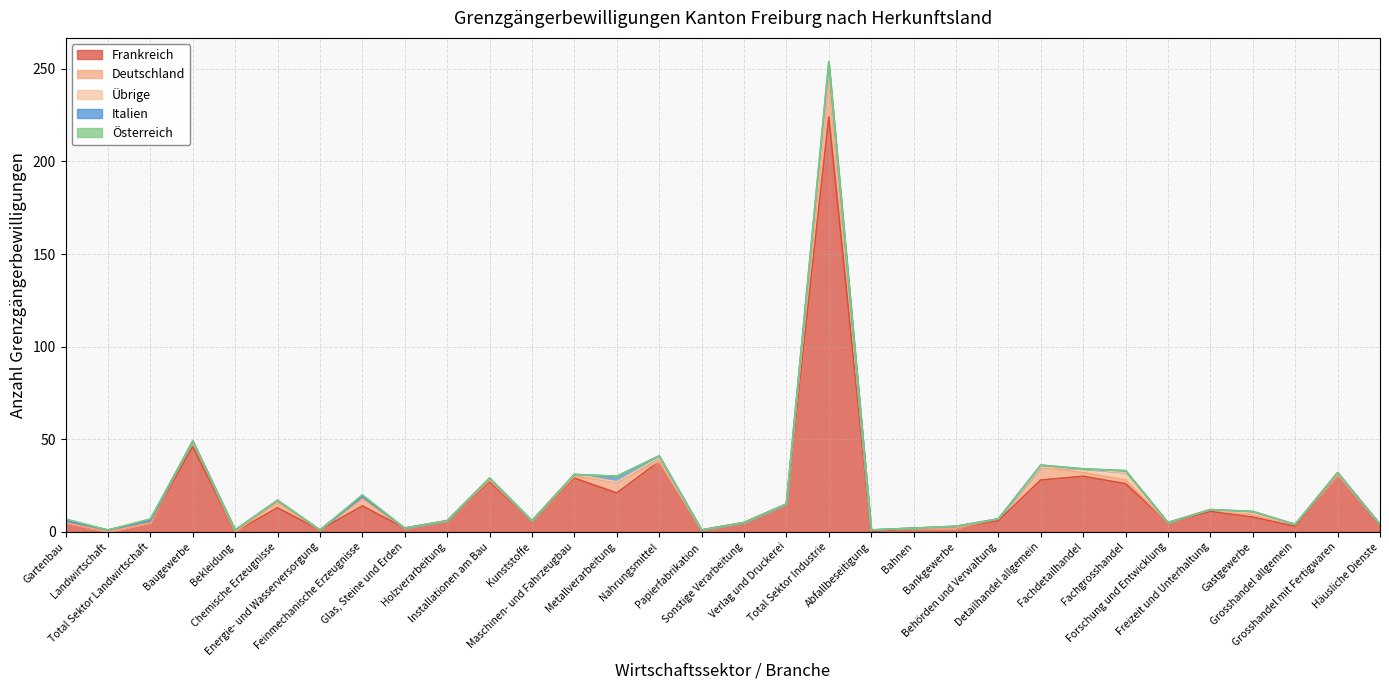

What is the total value across all series at Nahrungsmittel?

41